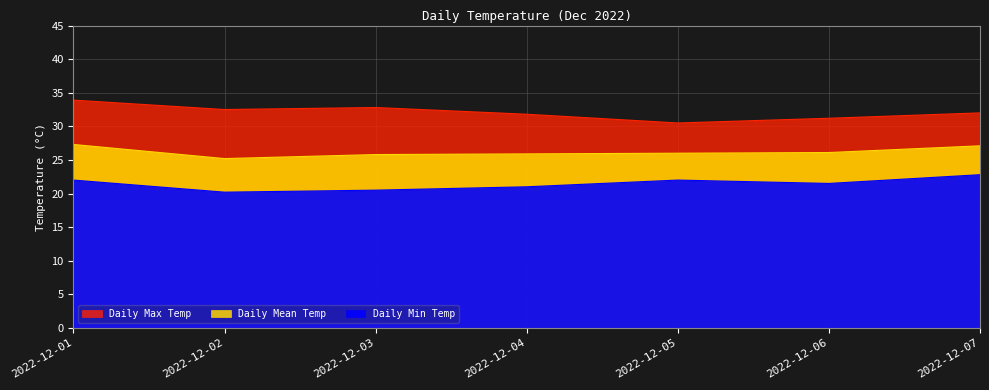

Which has a higher value, 2022-12-03 or 2022-12-06?

2022-12-03